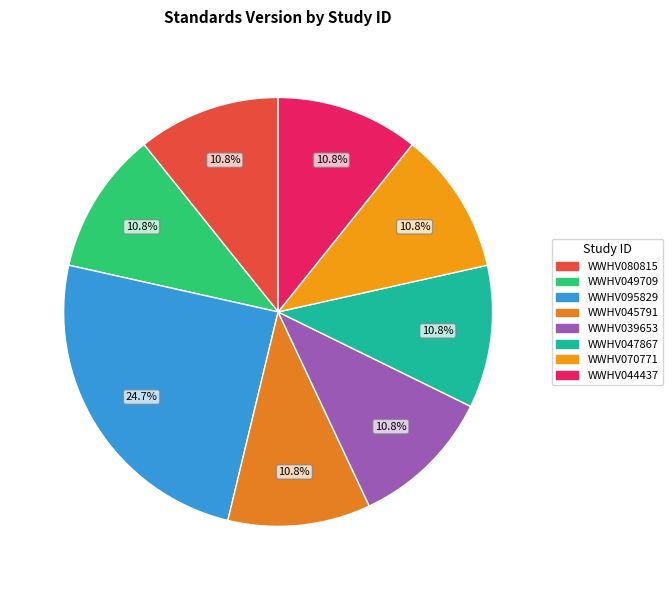

Count the number of slices in the pie.

8